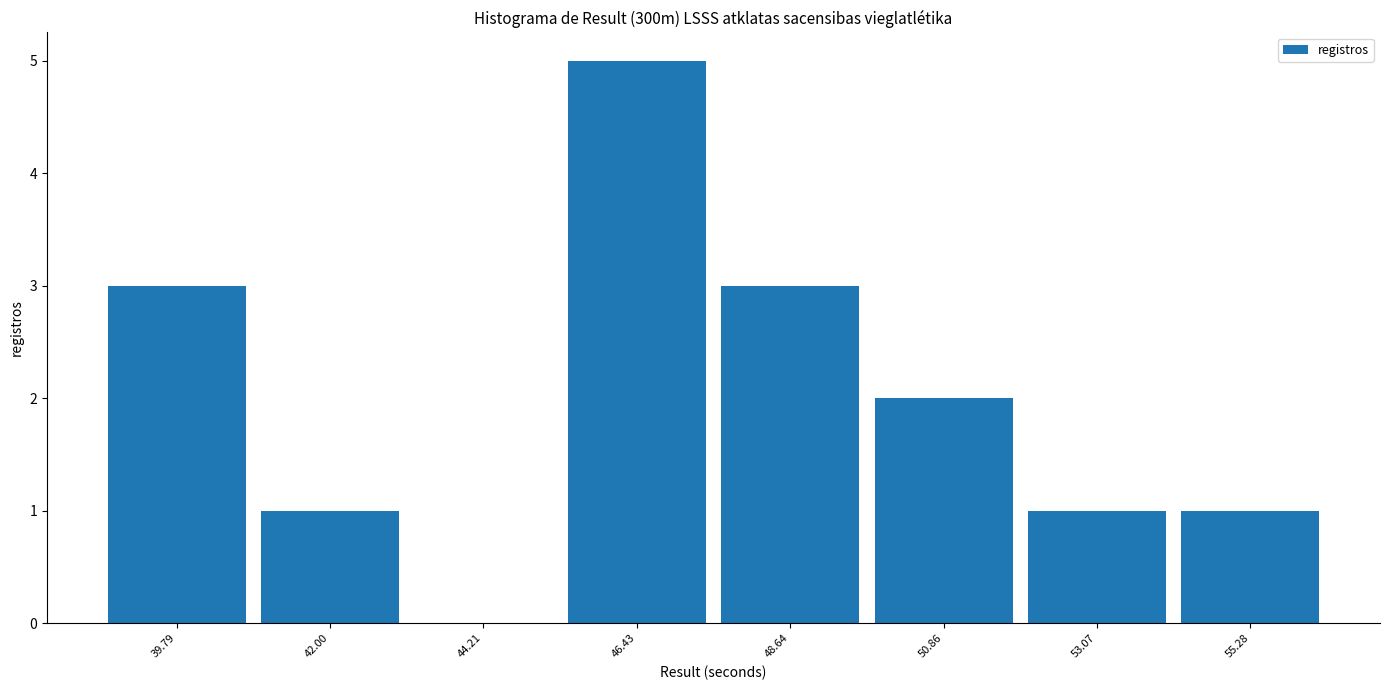

Reading left to right, list every bar in this chart as the range it spans on the x-axis followed by its height. Neither the bar edges nor the heights are printed on the chart, so give them approximately, as read against the axes.

38.5 to 41.0: 3
41.0 to 43.0: 1
43.0 to 45.5: 0
45.5 to 47.5: 5
47.5 to 49.5: 3
49.5 to 52.0: 2
52.0 to 54.0: 1
54.0 to 56.5: 1